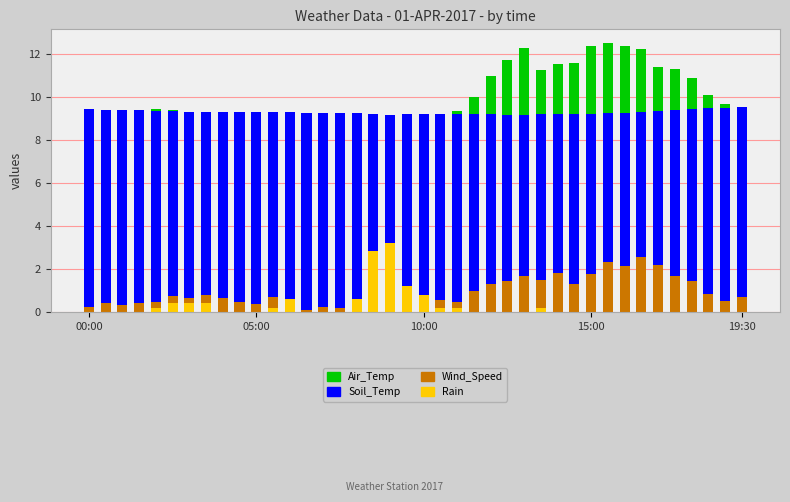

Reading right to left, what are all the values shown in this chart?

Air_Temp: 9.4	9.7	10.1	10.9	11.3	11.4	12.2	12.4	12.5	12.4	11.6	11.6	11.3	12.3	11.8	11.0	10.0	9.4	9.0	8.8	8.7	8.7	9.0	9.0	9.0	9.0	8.9	8.9	9.0	9.1	9.1	9.1	9.2	9.3	9.4	9.4	9.4	9.1	9.1	9.2
Soil_Temp: 9.6	9.5	9.5	9.4	9.4	9.4	9.3	9.3	9.3	9.2	9.2	9.2	9.2	9.2	9.2	9.2	9.2	9.2	9.2	9.2	9.2	9.2	9.2	9.3	9.3	9.3	9.3	9.3	9.3	9.3	9.3	9.3	9.3	9.3	9.4	9.4	9.4	9.4	9.4	9.4
Wind_Speed: 0.7	0.5	0.8	1.4	1.7	2.2	2.6	2.2	2.3	1.8	1.3	1.8	1.5	1.7	1.4	1.3	1.0	0.5	0.5	0.7	0.2	0.5	0.6	0.2	0.2	0.2	0.1	0.6	0.7	0.4	0.5	0.7	0.8	0.7	0.7	0.5	0.4	0.3	0.4	0.2
Rain: 0.0	0.0	0.0	0.0	0.0	0.0	0.0	0.0	0.0	0.0	0.0	0.0	0.2	0.0	0.0	0.0	0.0	0.2	0.2	0.8	1.2	3.2	2.8	0.6	0.0	0.0	0.0	0.6	0.2	0.0	0.0	0.0	0.4	0.4	0.4	0.2	0.0	0.0	0.0	0.0